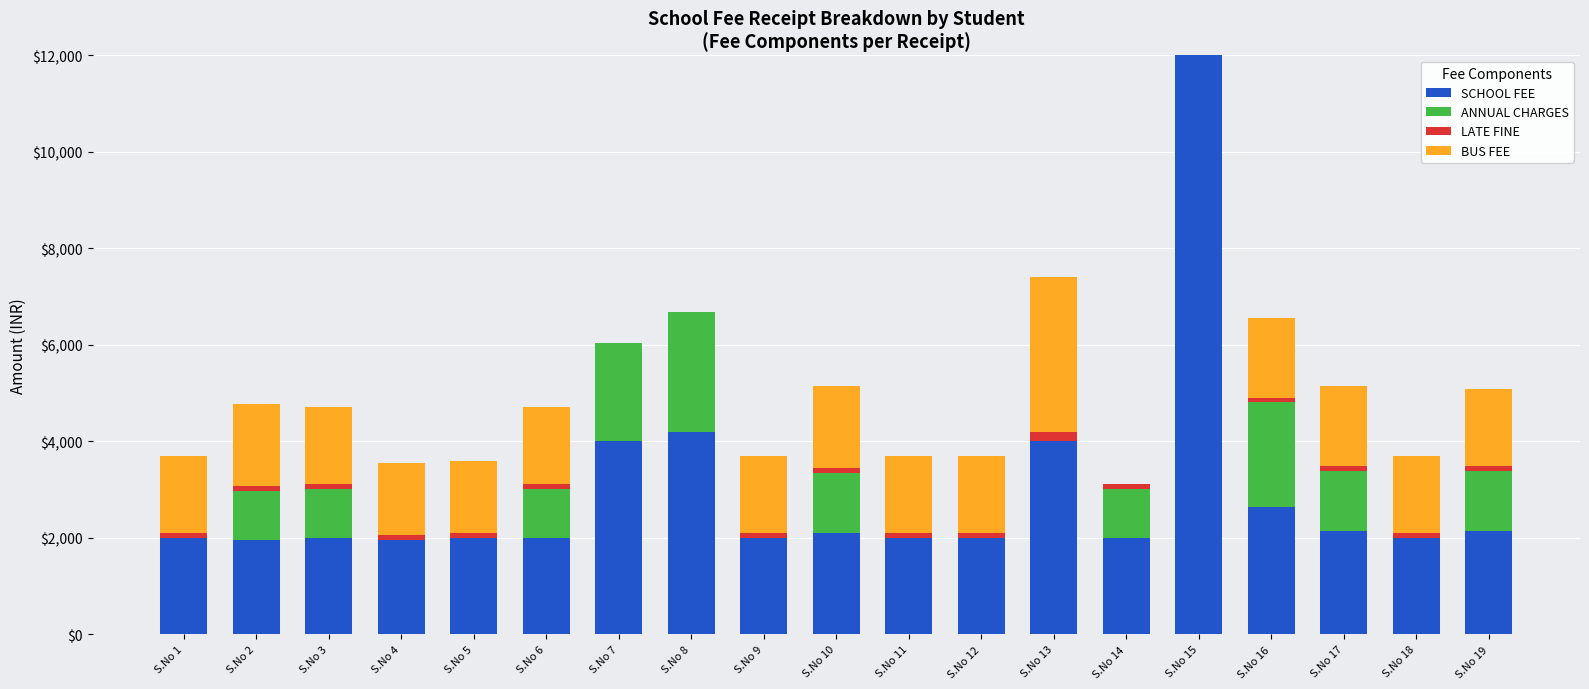

At which category is the sum across all series the highest?

S.No 15